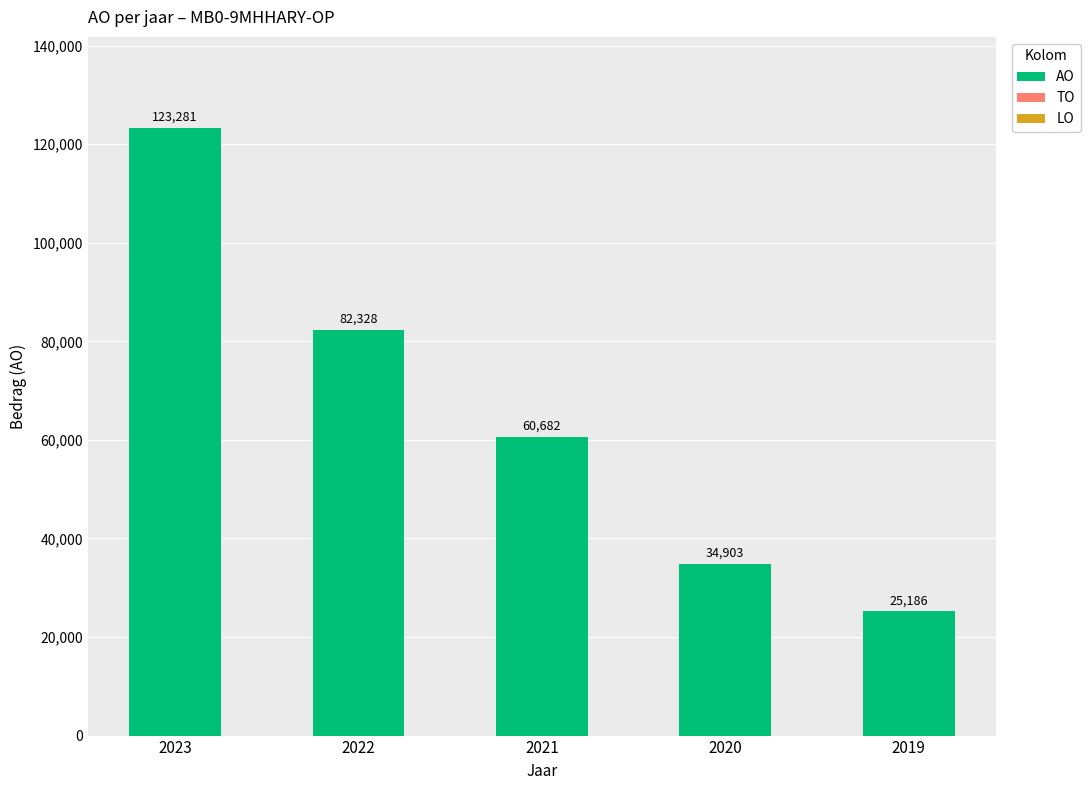

Between 2022 and 2020, which is larger?

2022